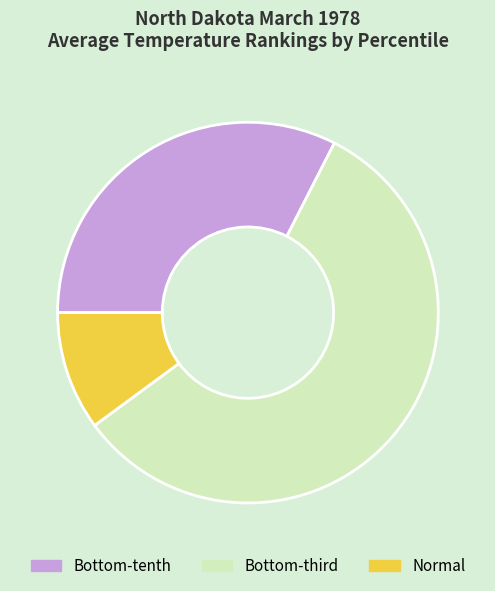

Does any single category account for the majority?

Yes